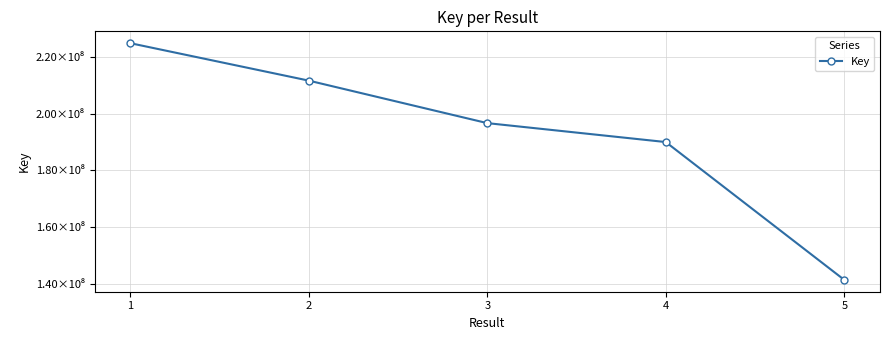

Where does the data first go above 196709401?

1